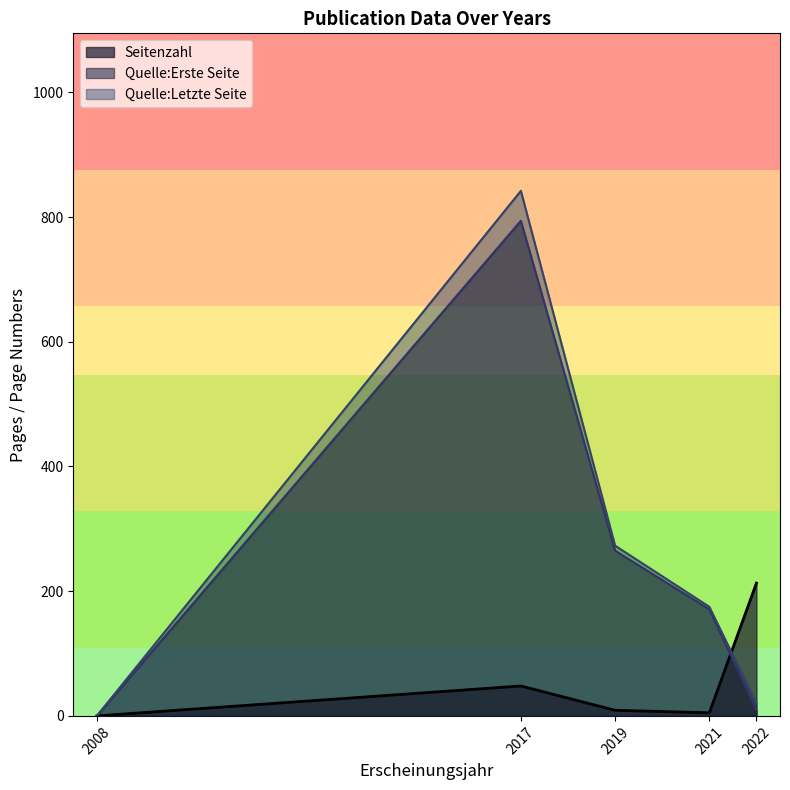

Where is Quelle:Erste Seite nearest to the value 394?

2019